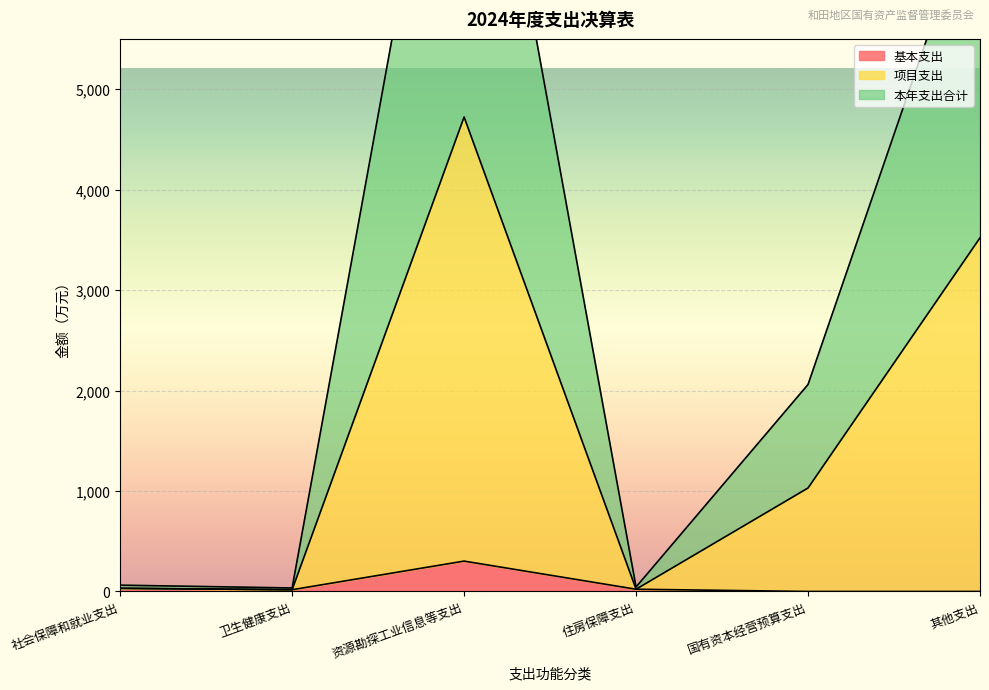

What is the sum of the 本年支出合计 values at 住房保障支出 and 国有资本经营预算支出?

2104.7